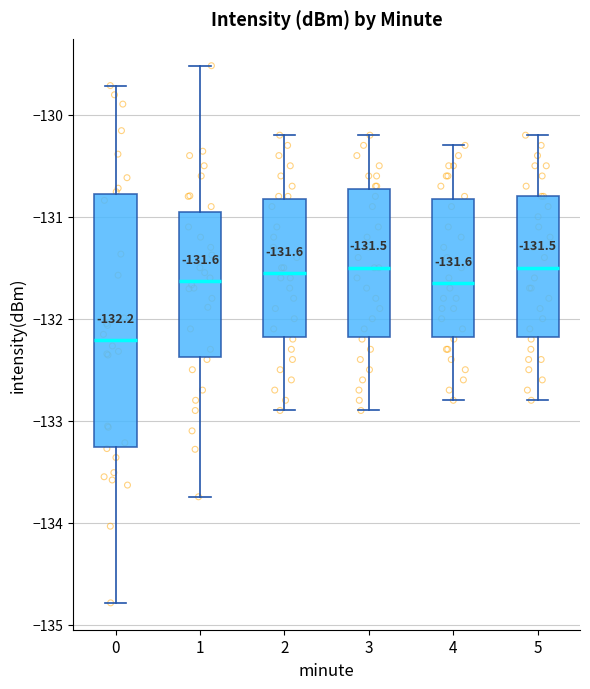

Which box is the tallest, from its lower edge to its upper edge?

0